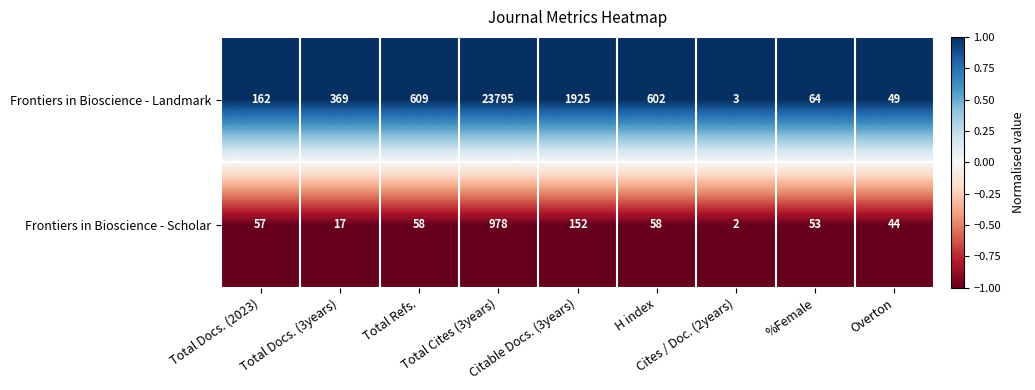

What is the average value of the Frontiers in Bioscience - Scholar series?

158